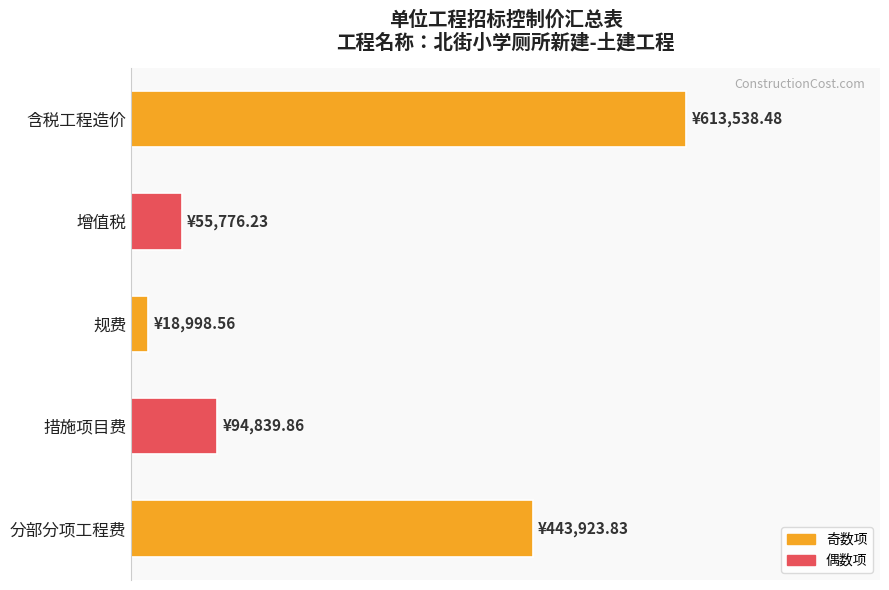

Does the chart contain any negative values?

No